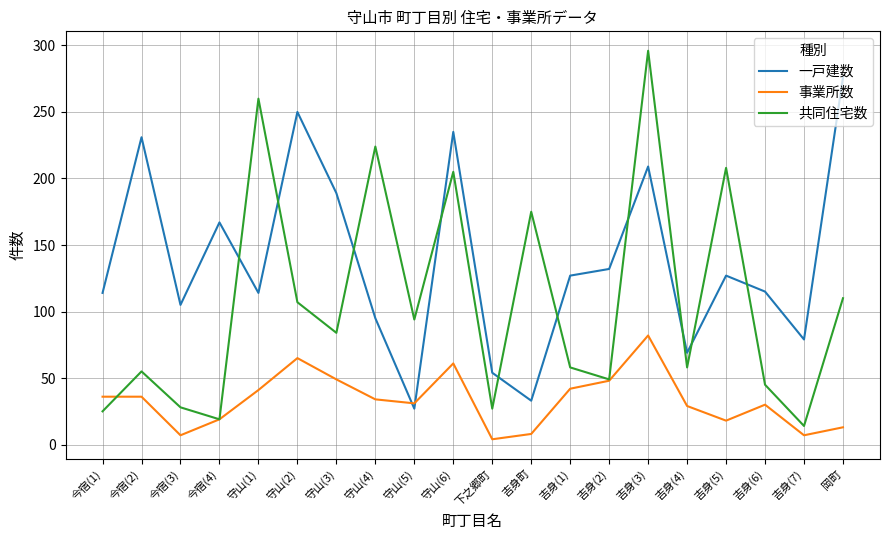

Which series has the largest total across all categories?

一戸建数